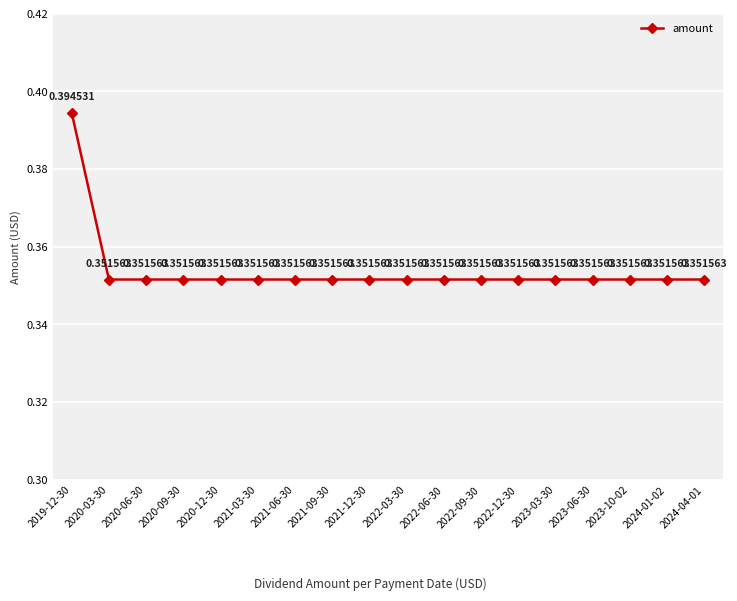

Does the chart have visible grid lines?

Yes